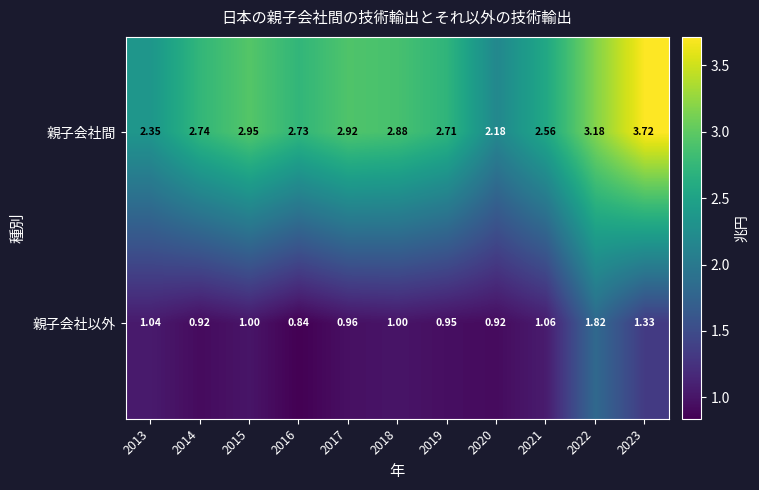

Is the value of 親子会社間 at 2017 greater than the value of 親子会社以外 at 2020?

Yes